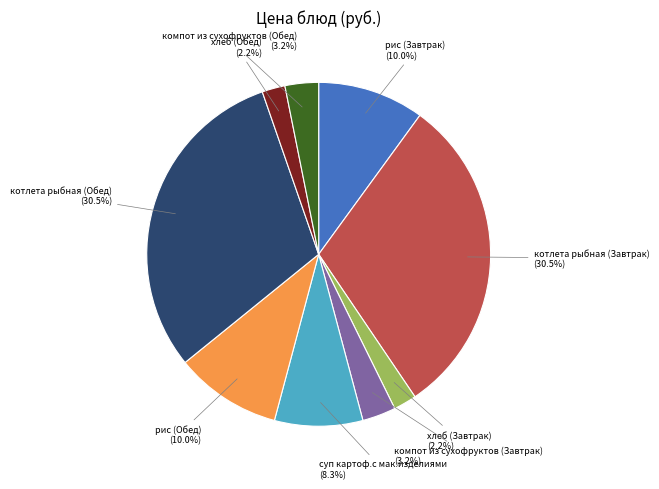

Does any single category account for the majority?

No